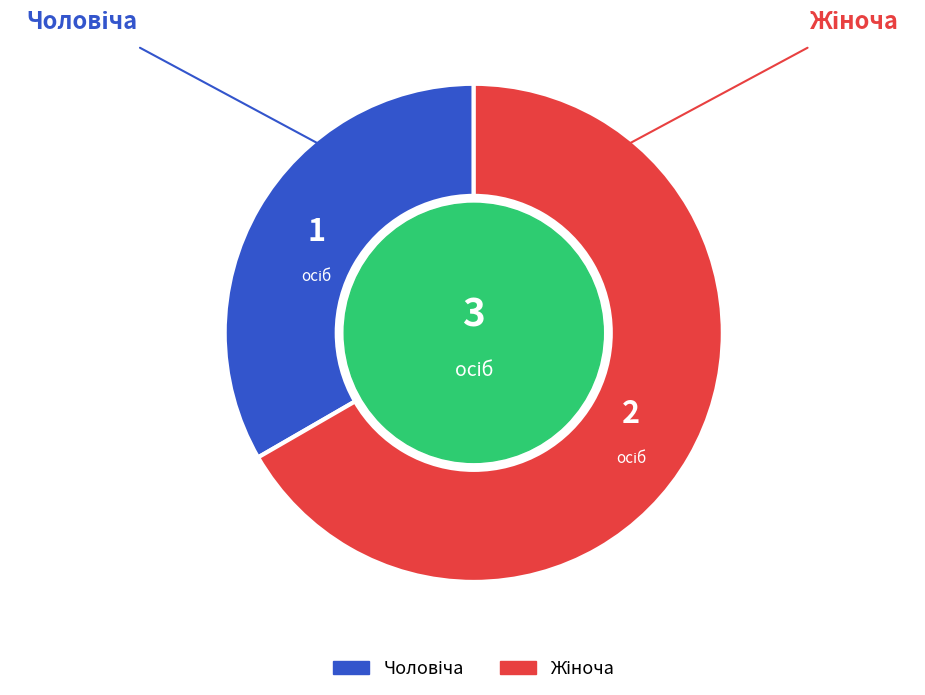

Does any single category account for the majority?

Yes